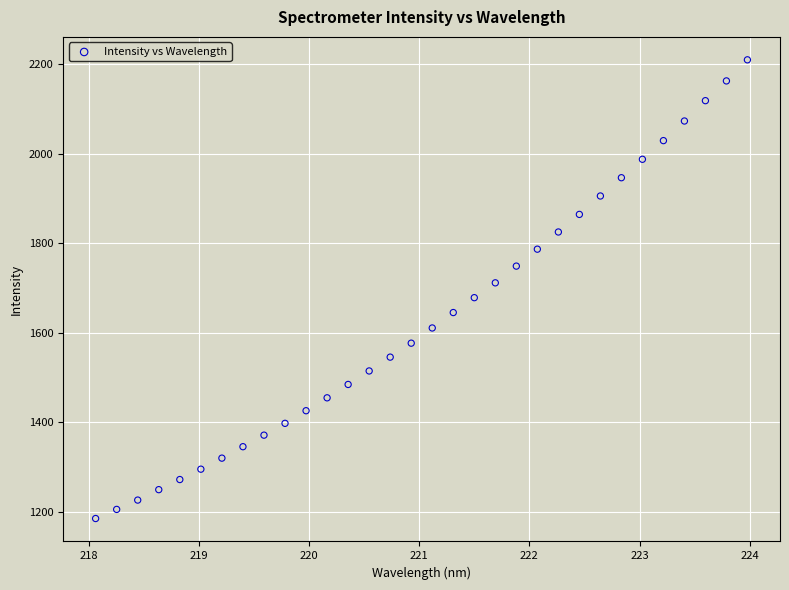

What is the range of Y values (max minus min)?

1024.6